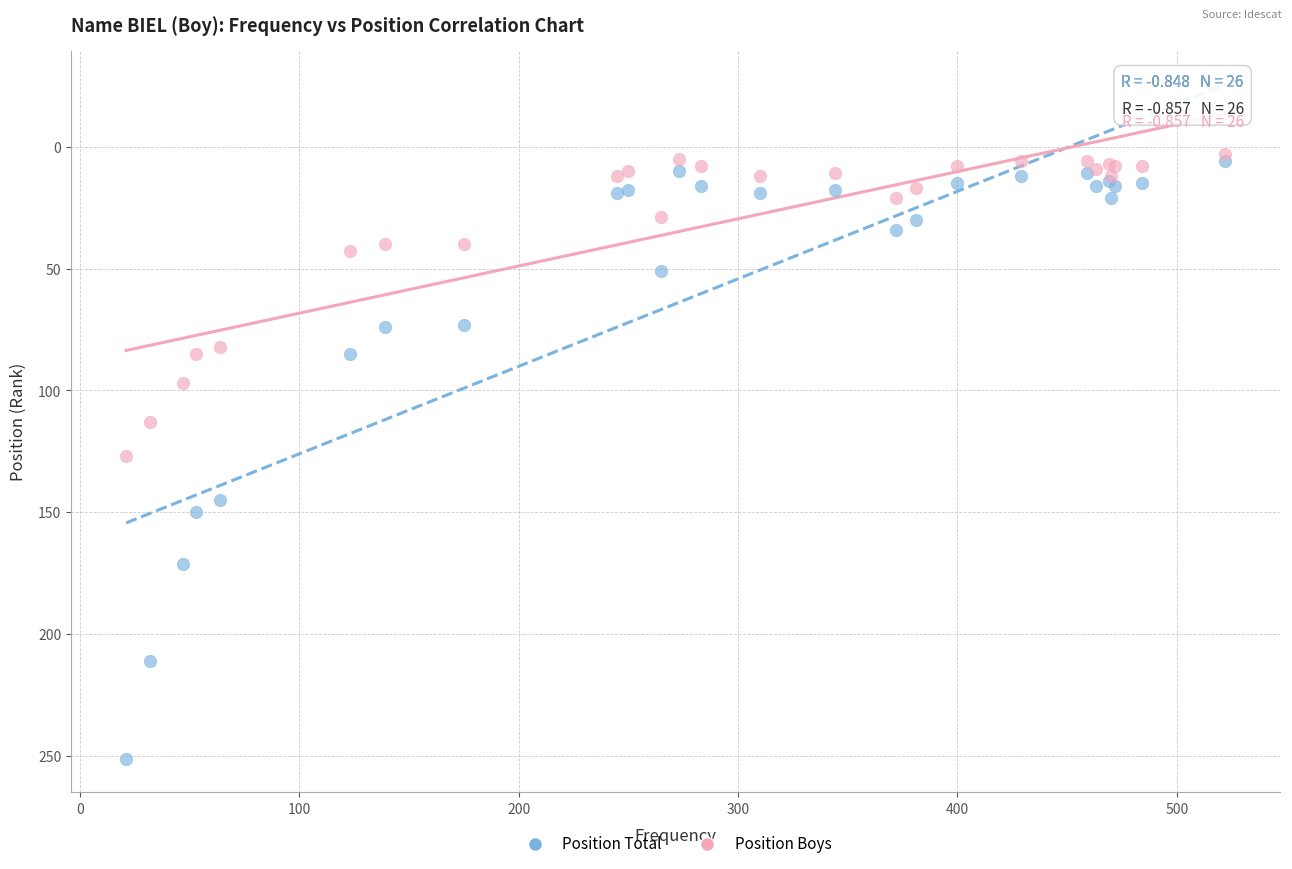

What are all the series names shown in the legend?

Position Total, Position Boys